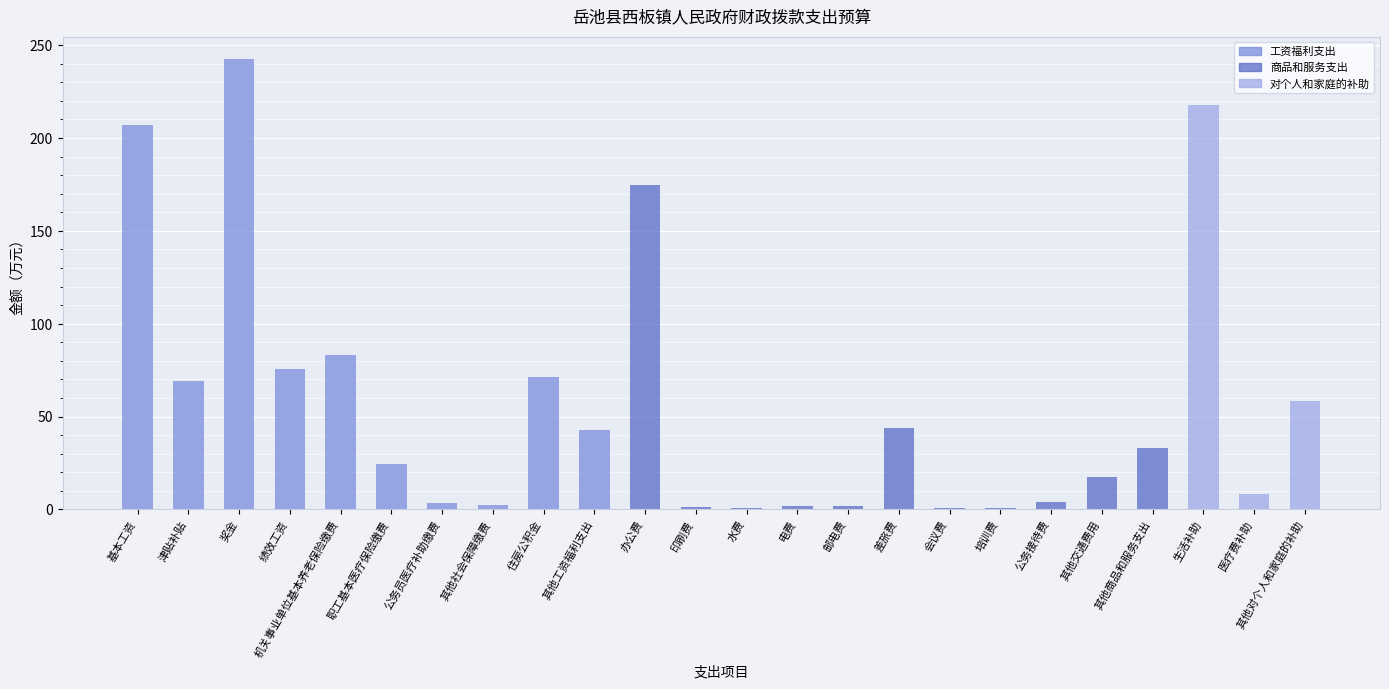

Are the bars horizontal?

No